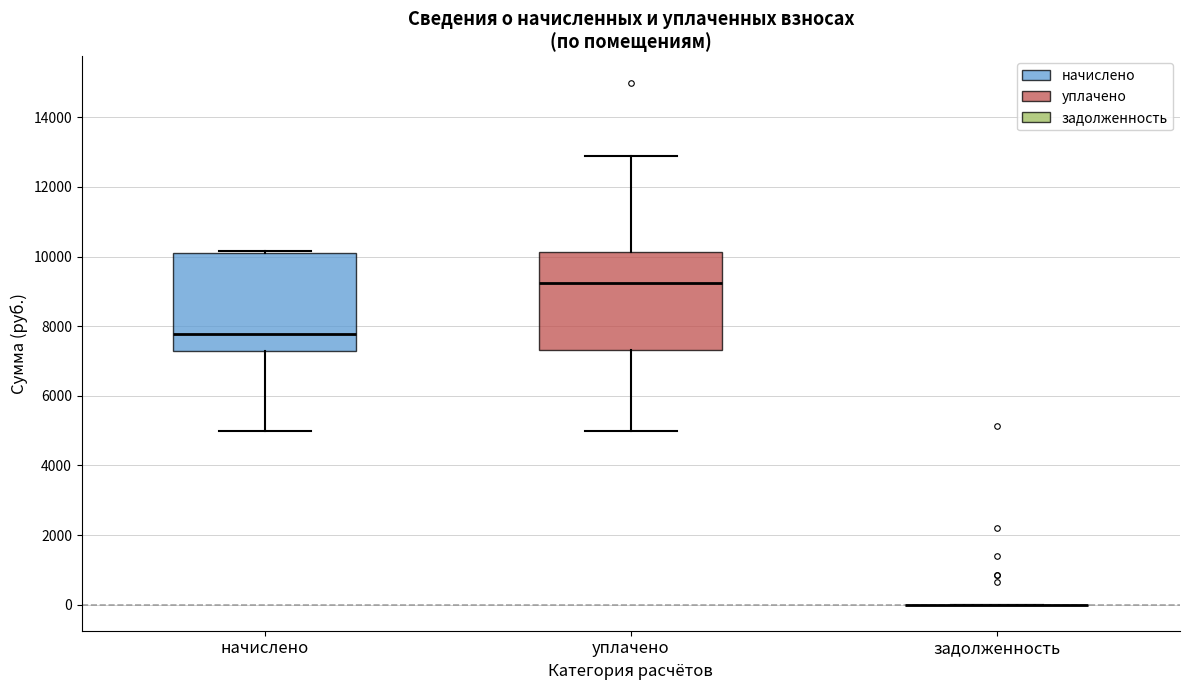

Reading left to right, read every box against the y-axis: the position of its median line, the range the box covers, and the ends of its whiskers. The values are not printed on the chart, so give them approximately, as read against the axis.

начислено: median 7800, box 7200 to 10000, whiskers 5000 to 10200
уплачено: median 9200, box 7400 to 10200, whiskers 5000 to 12800
задолженность: box collapsed to a line at 0, whiskers 0 to 0